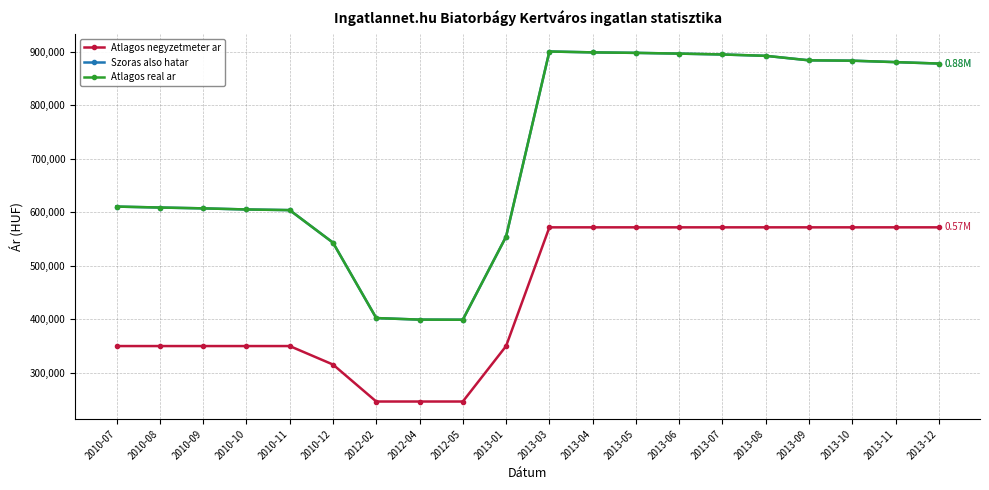

Does the chart have visible grid lines?

Yes